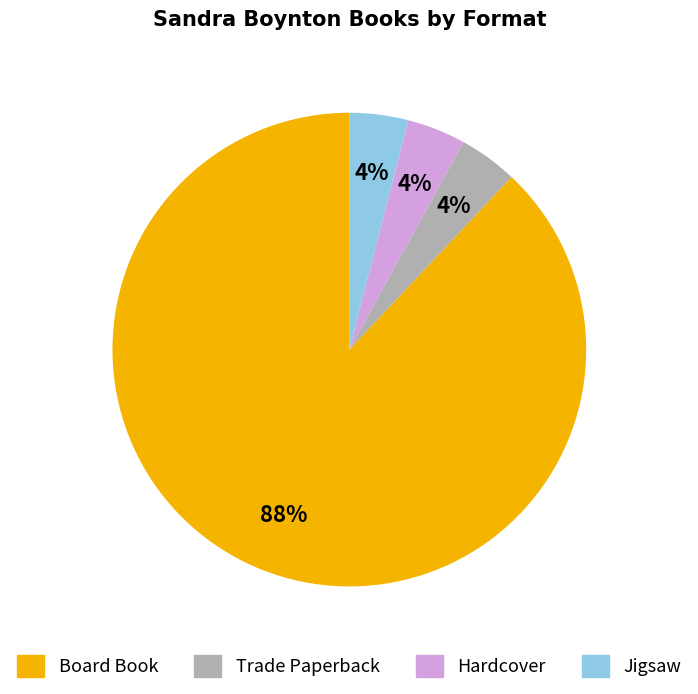

How many segments does this pie chart have?

4